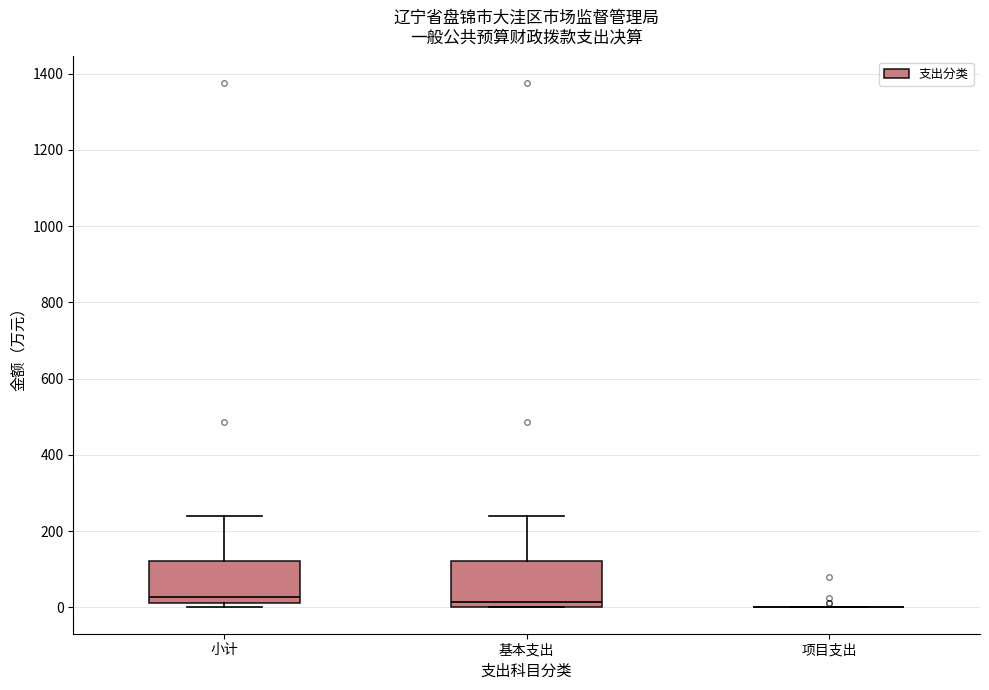

Reading left to right, transcribe this box plot: for each box, give where its median line is, the range the box spans, and where its two whiskers end, as read against the y-axis. The values are not printed on the chart, so give them approximately, as read against the axis.

小计: median 20 (just above the box's lower edge), box 20 to 120, whiskers 0 to 240
基本支出: median 20, box 0 to 120, whiskers 0 to 240
项目支出: box collapsed to a line at 0, whiskers 0 to 0